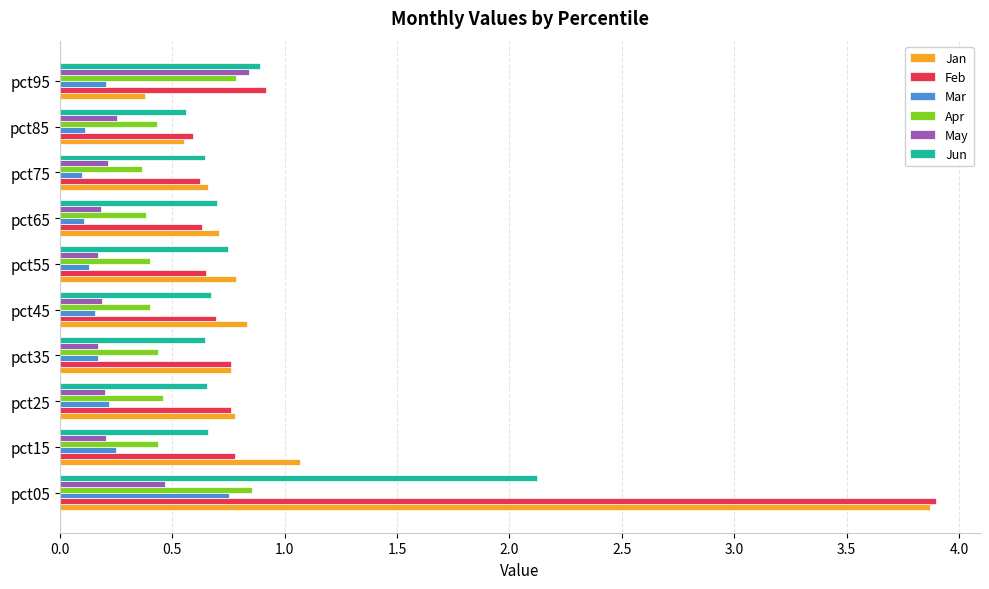

Which series has the largest range (max minus min)?

Jan